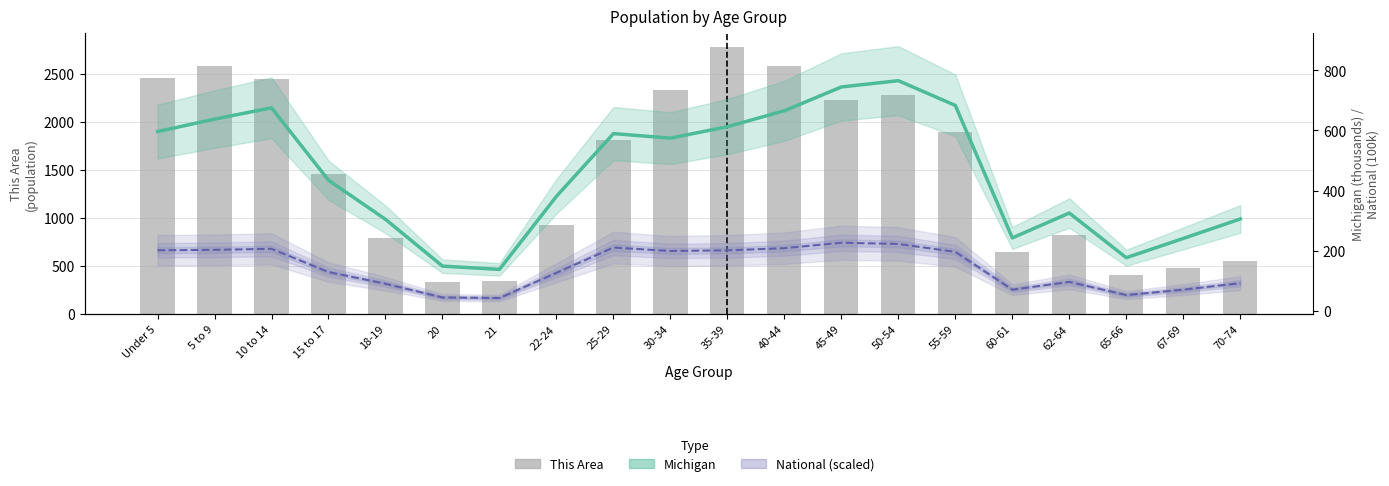

What are all the series names shown in the legend?

This Area, Michigan, National (scaled)